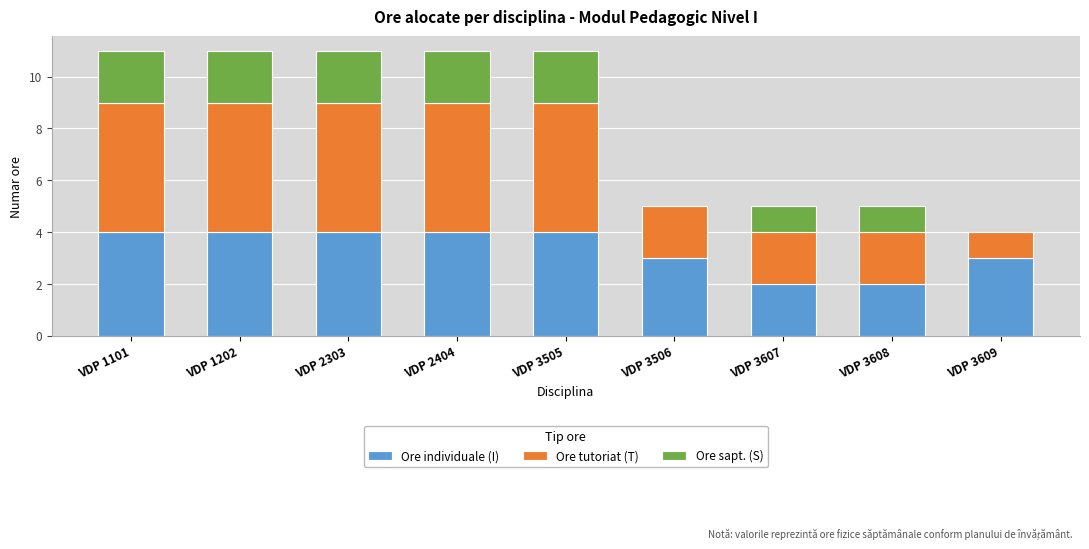

The value of Ore individuale (I) at VDP 3506 is 3. True or false?

True